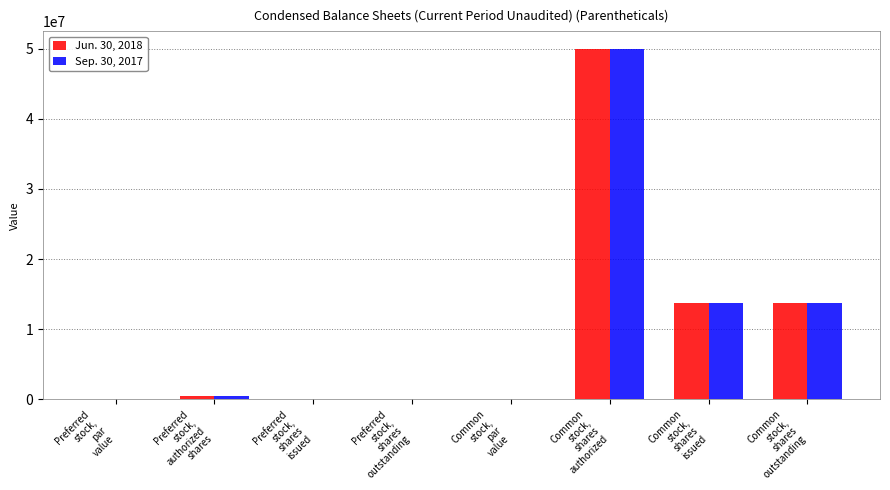

True or false: Jun. 30, 2018 has a value of 13693943.0 at Common
stock,
shares
issued.

True